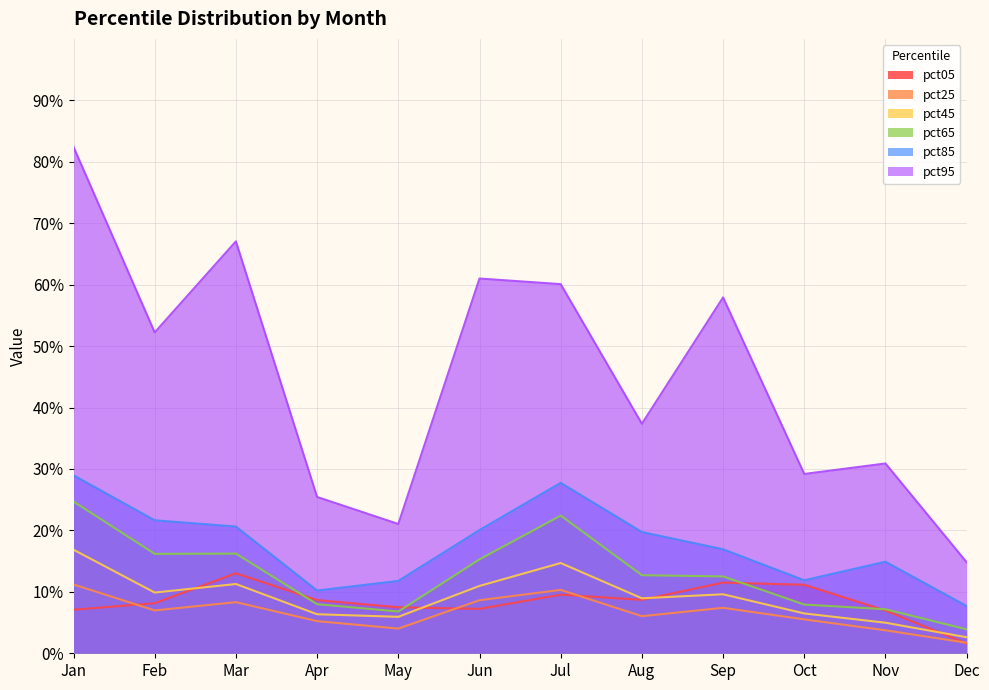

What is the total value across all series at Mar?

1.4